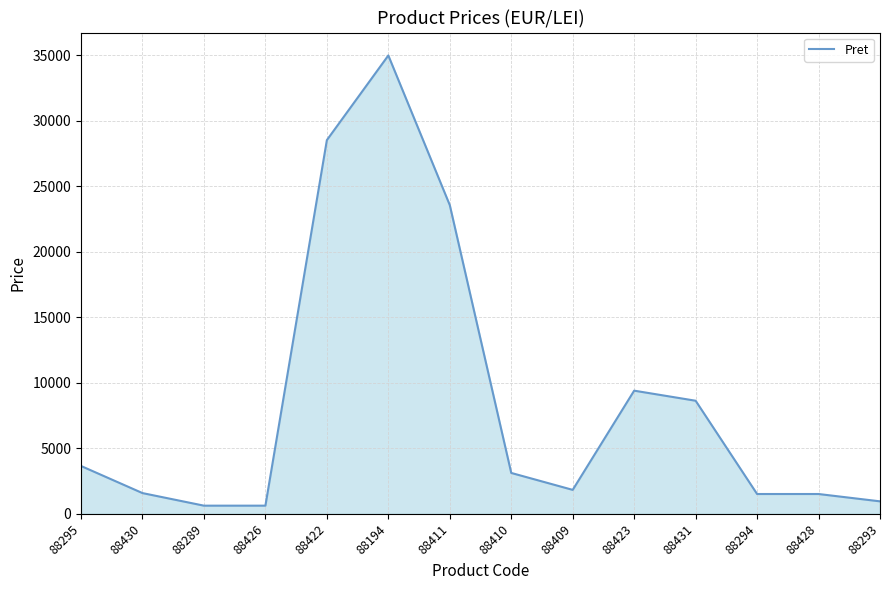

The chart shows a value of 3650.0 at 88295. True or false?

True